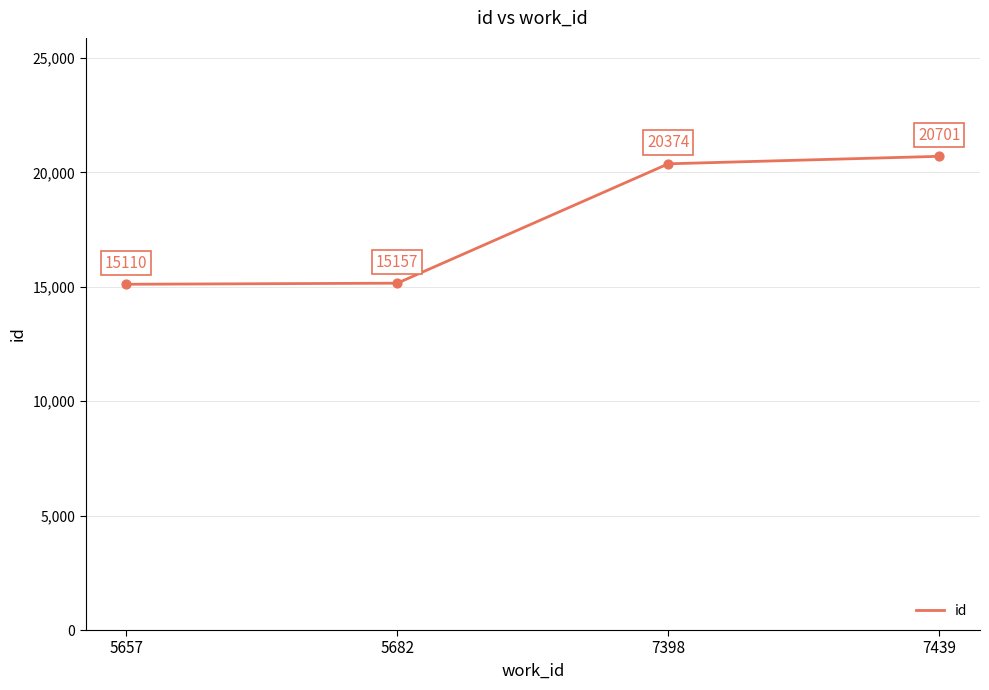

What is the ratio of the value at 7439 to the value at 5657?

1.4